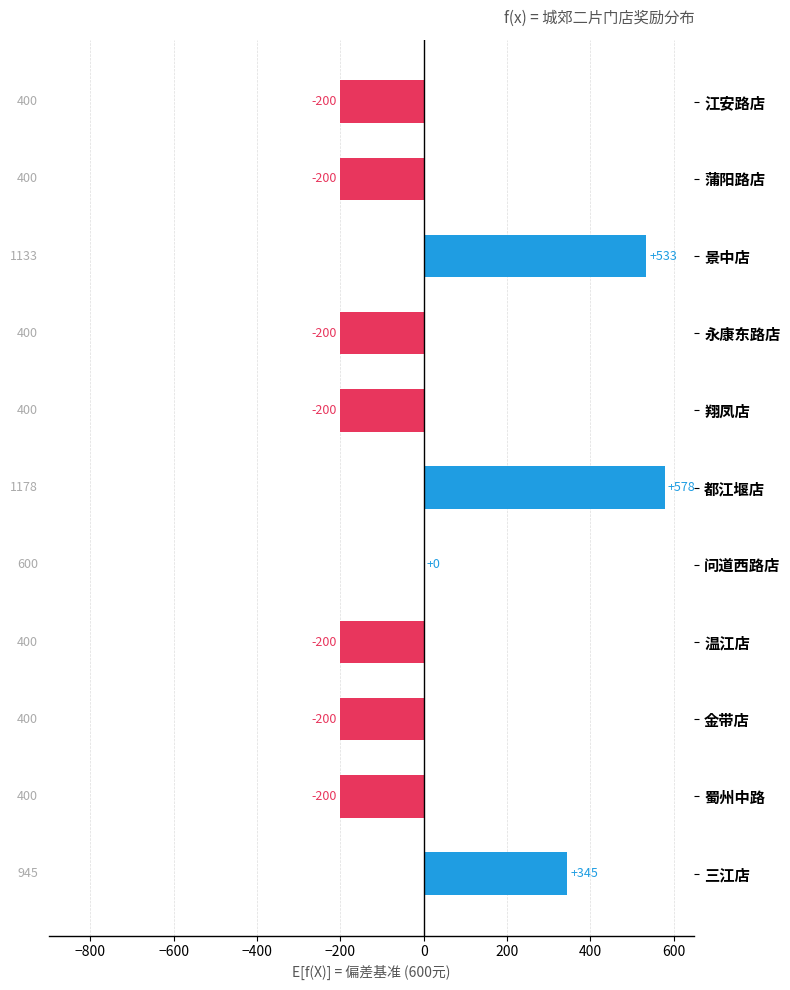

Where is the data nearest to the value 189?

三江店